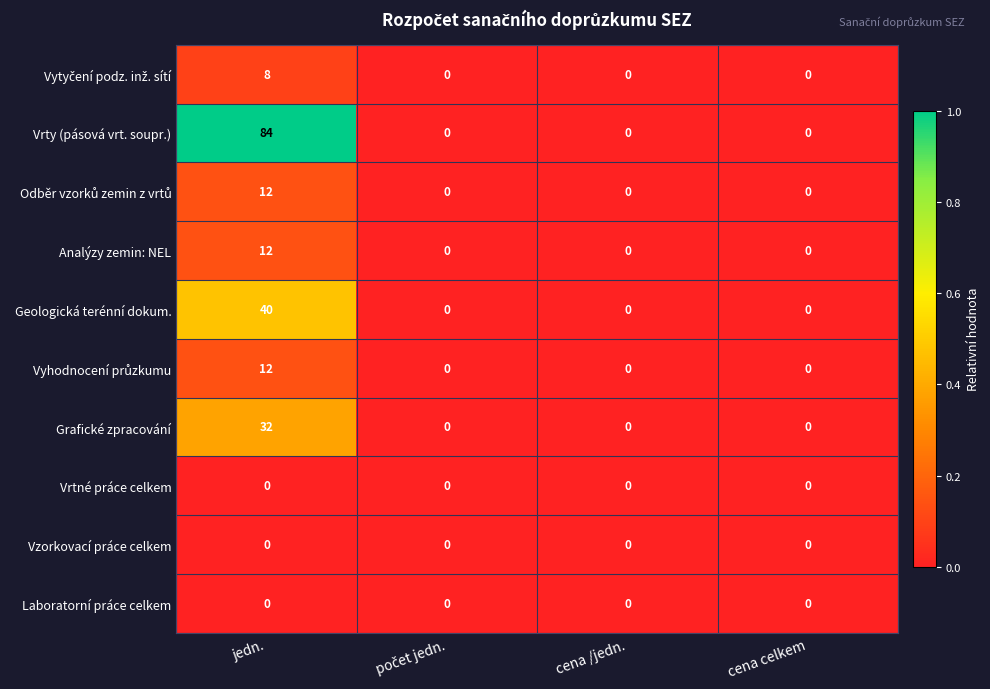

At which category is the sum across all series the highest?

jedn.